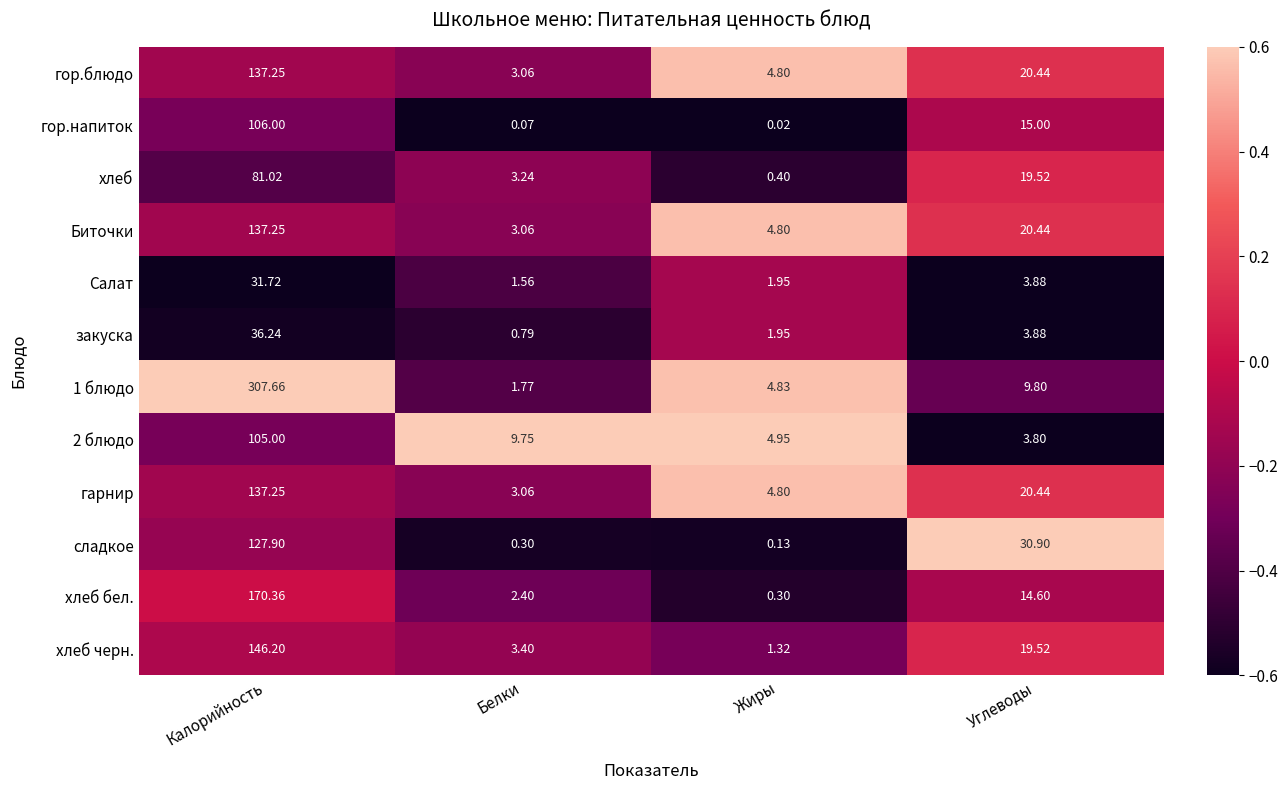

What is the maximum value shown in the chart?

307.7